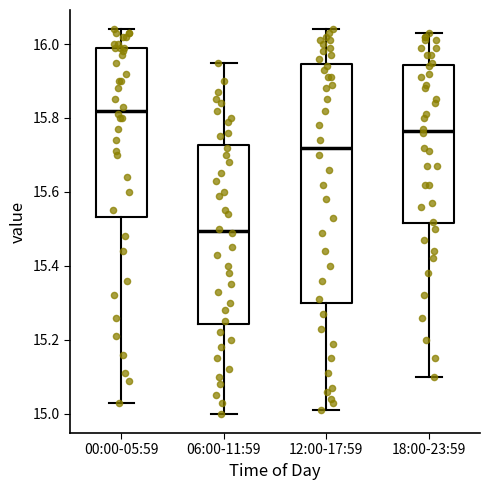

Reading left to right, transcribe this box plot: for each box, give where its median line is, the range the box spans, and where its two whiskers end, as read against the y-axis. The values are not printed on the chart, so give them approximately, as read against the axis.

00:00-05:59: median 15.82, box 15.54 to 16.00, whiskers 15.04 to 16.04
06:00-11:59: median 15.50, box 15.24 to 15.72, whiskers 15.00 to 15.96
12:00-17:59: median 15.72, box 15.30 to 15.94, whiskers 15.02 to 16.04
18:00-23:59: median 15.76, box 15.52 to 15.94, whiskers 15.10 to 16.04